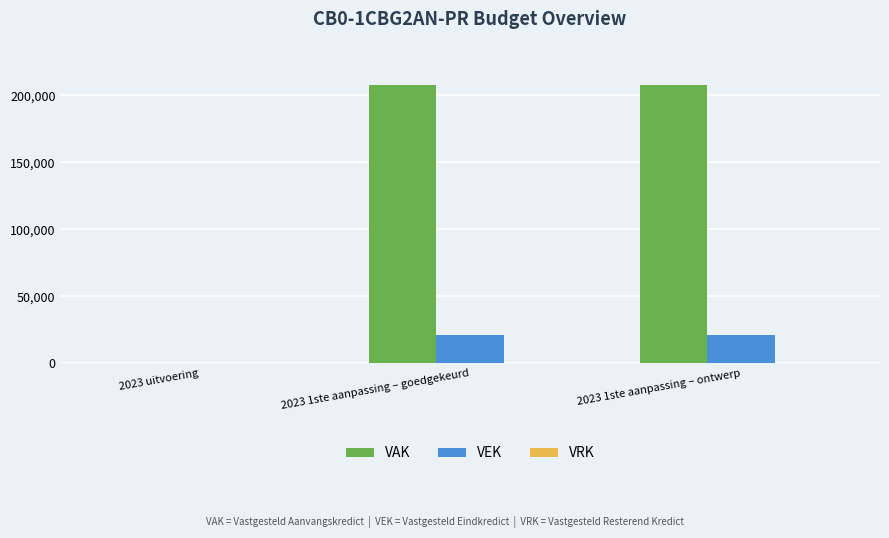

What is the sum of all VEK values?

41606